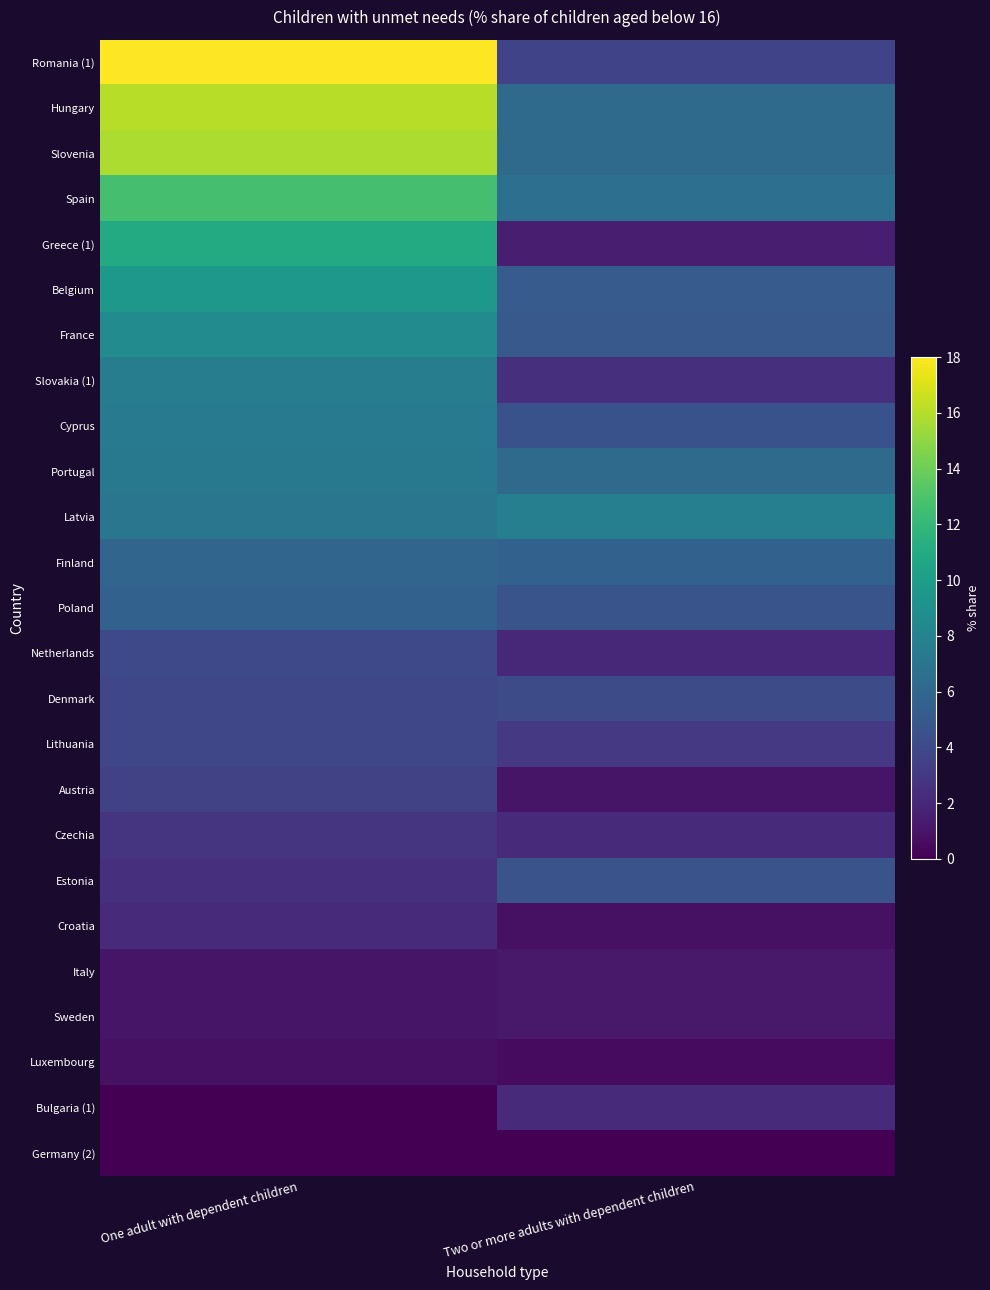

What is the total value across all series at Two or more adults with dependent children?

88.4